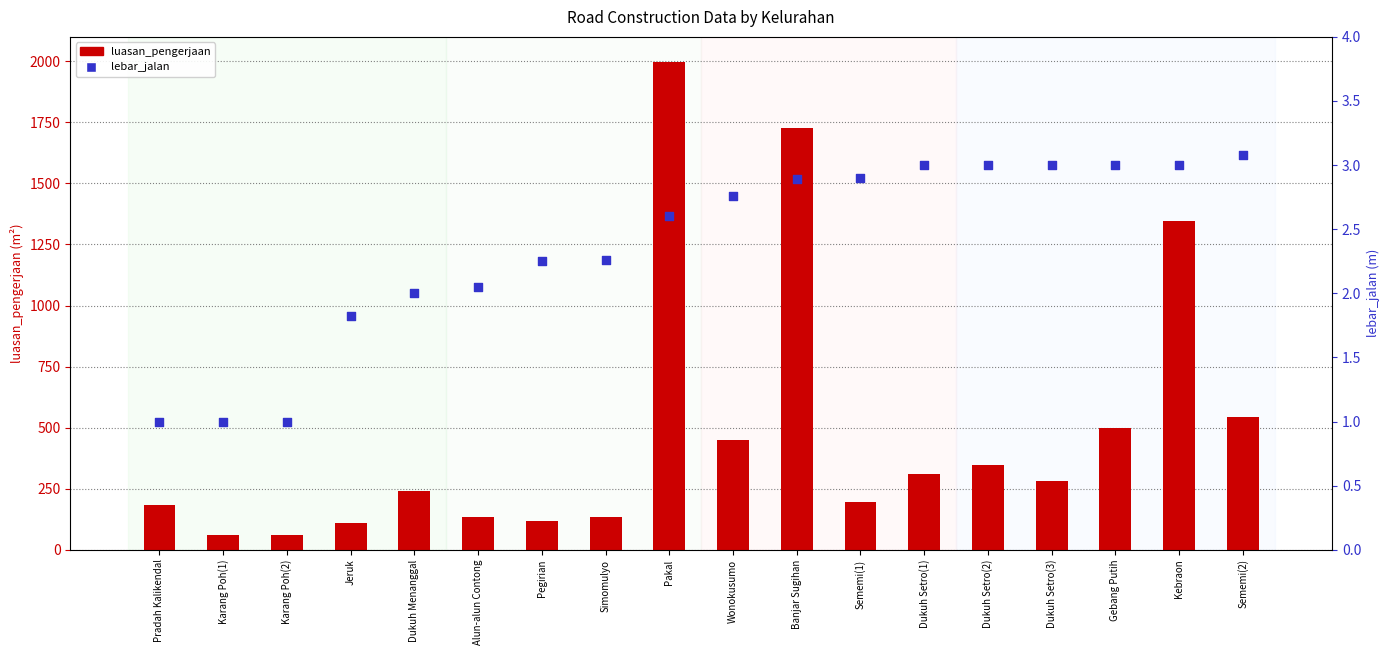

Which series contains the lowest Y value?

lebar_jalan